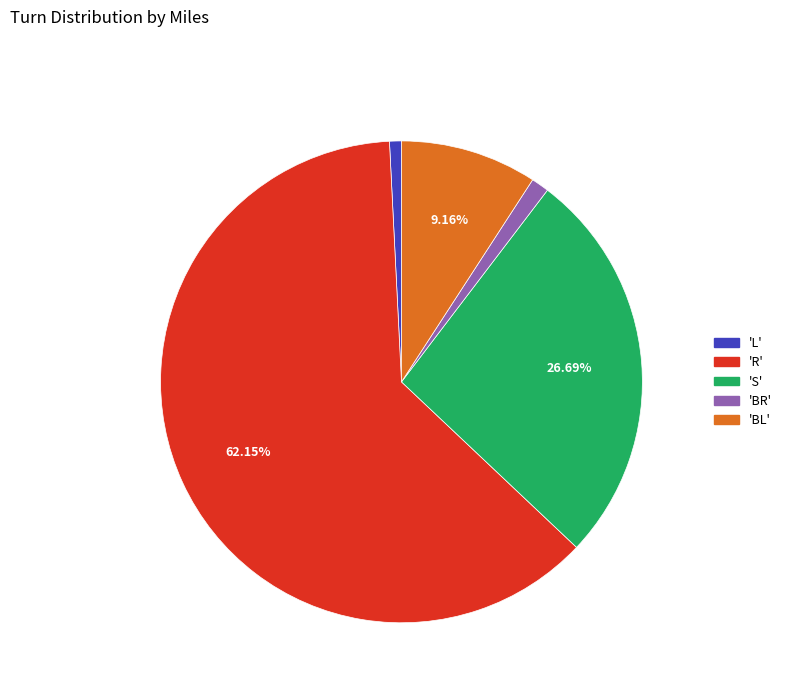

Is there any slice that represents more than half of the pie?

Yes